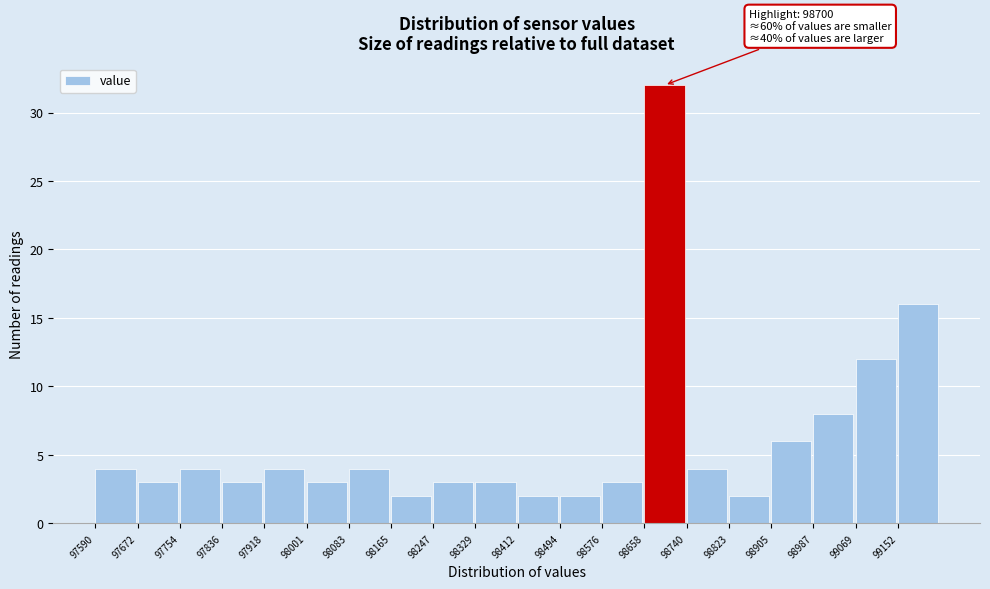

Which range on the x-axis has the tallest bar?

98660 to 98740